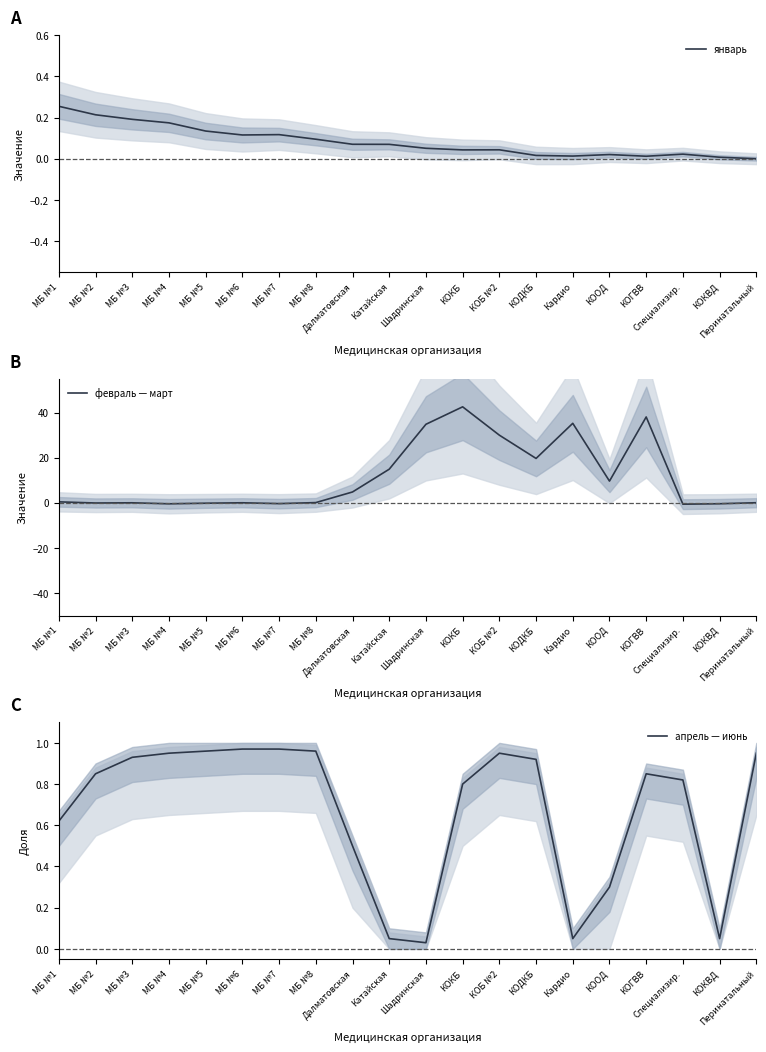

Does the chart display data point markers on the line(s)?

No